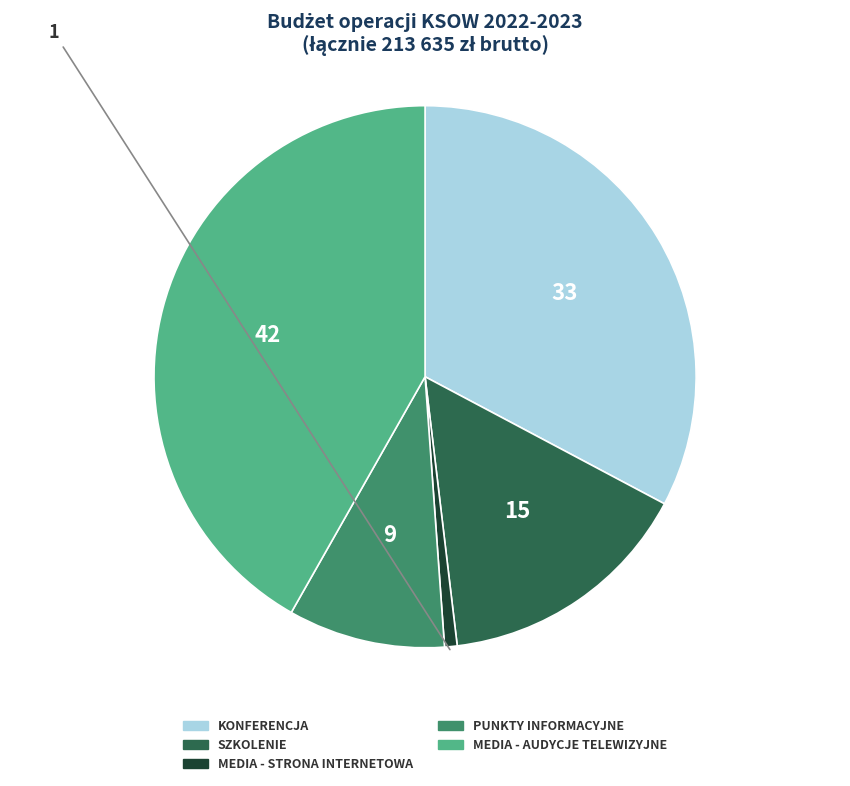

Is there any slice that represents more than half of the pie?

No